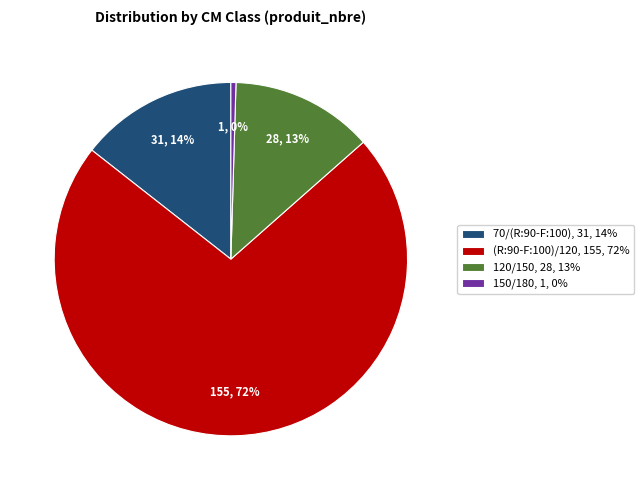

Count the number of slices in the pie.

4